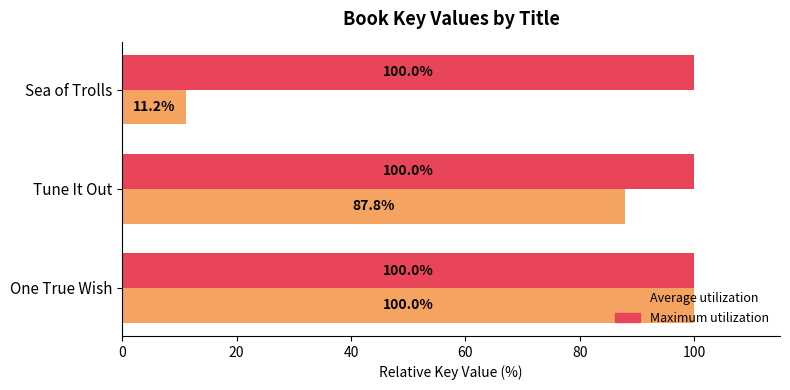

Count the number of data series in this chart.

2